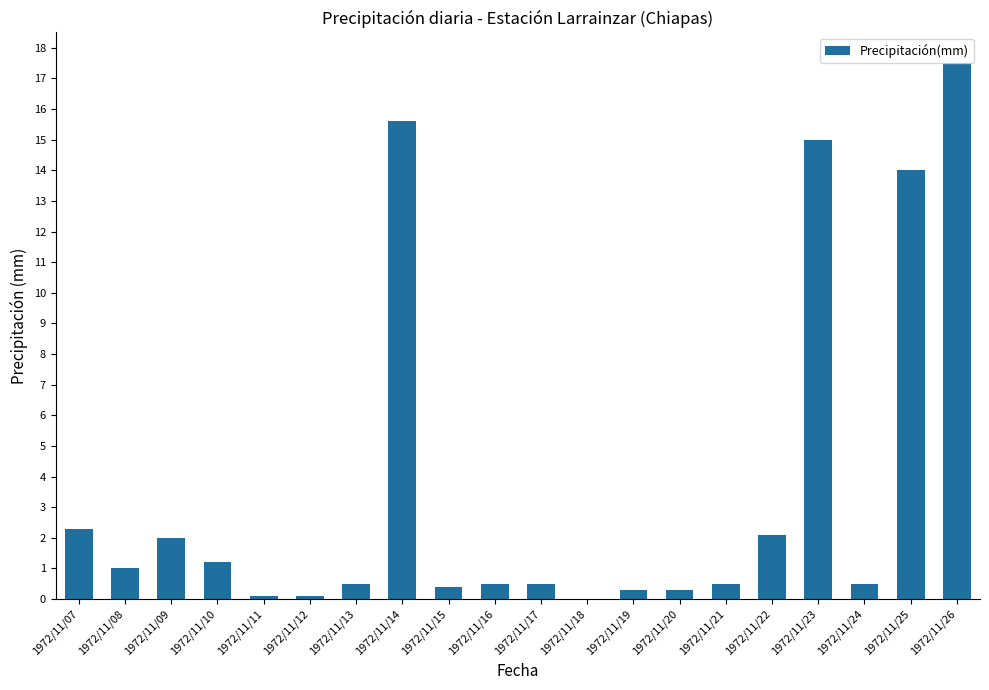

What is the sum of the values at 1972/11/22 and 1972/11/08?

3.1